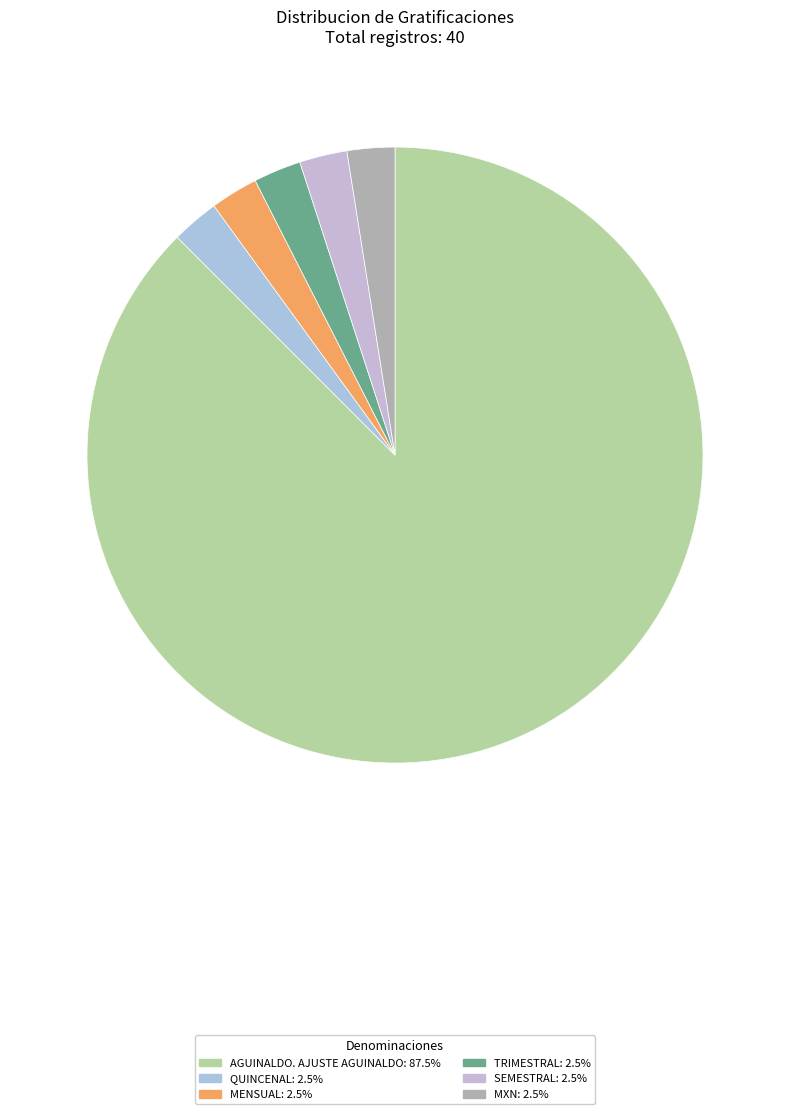

Count the number of slices in the pie.

6